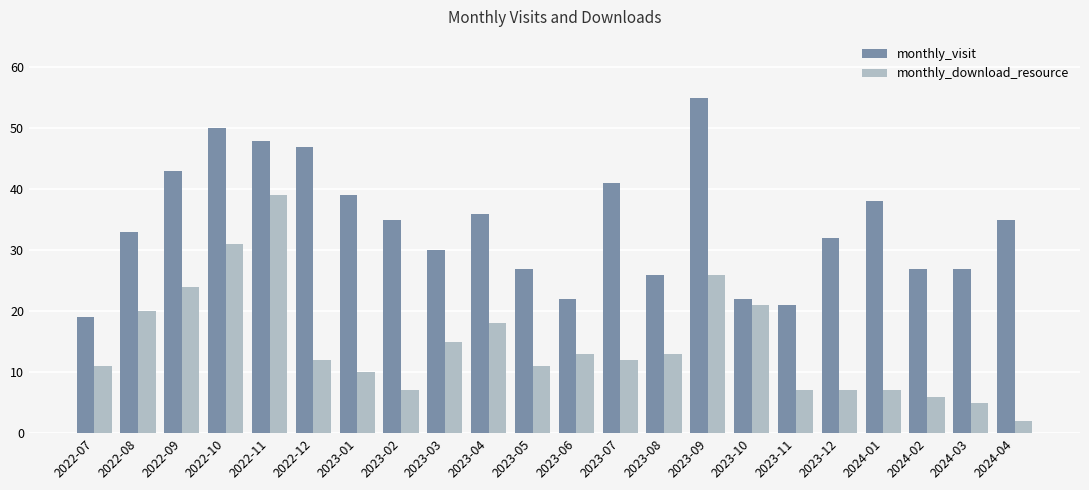

At which category does the chart reach its minimum across all series?

2024-04